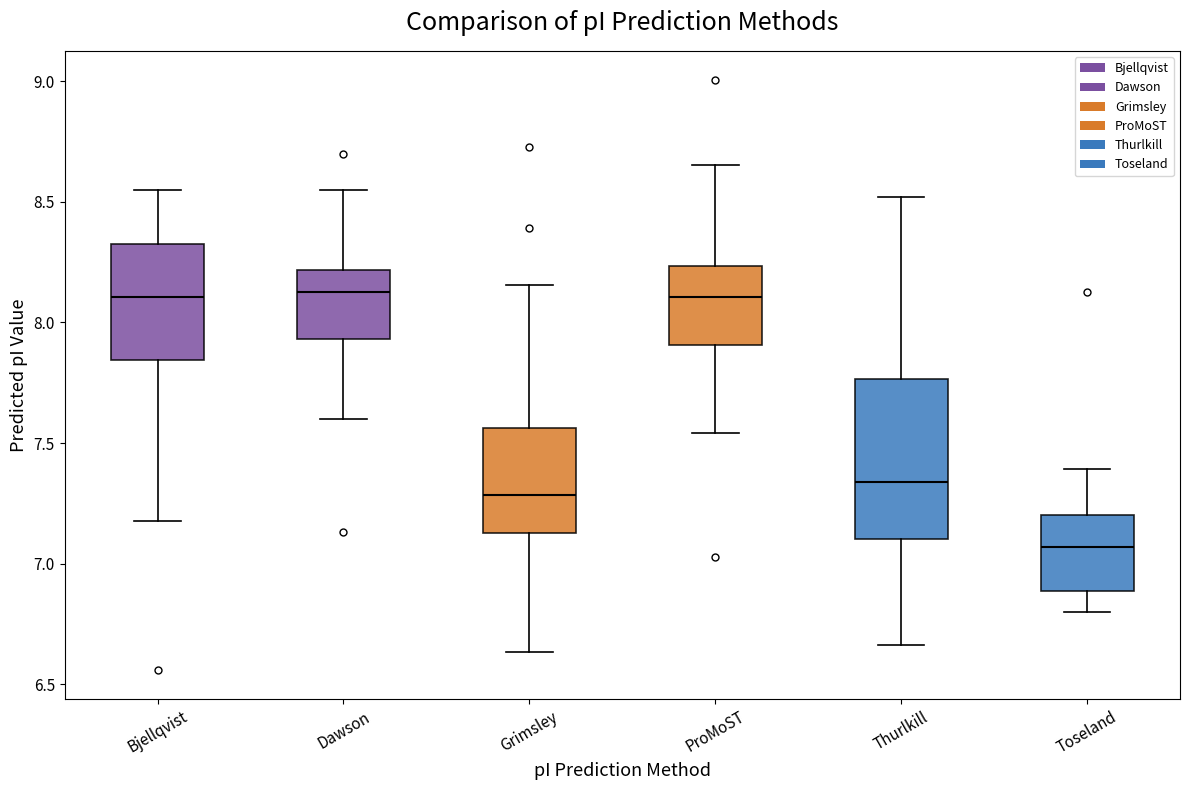

Reading left to right, read every box against the y-axis: the position of its median line, the range the box covers, and the ends of its whiskers. The values are not printed on the chart, so give them approximately, as read against the axis.

Bjellqvist: median 8.10, box 7.85 to 8.30, whiskers 7.20 to 8.55
Dawson: median 8.15, box 7.95 to 8.20, whiskers 7.60 to 8.55
Grimsley: median 7.30, box 7.15 to 7.55, whiskers 6.65 to 8.15
ProMoST: median 8.10, box 7.90 to 8.25, whiskers 7.55 to 8.65
Thurlkill: median 7.35, box 7.10 to 7.75, whiskers 6.65 to 8.50
Toseland: median 7.05, box 6.90 to 7.20, whiskers 6.80 to 7.40